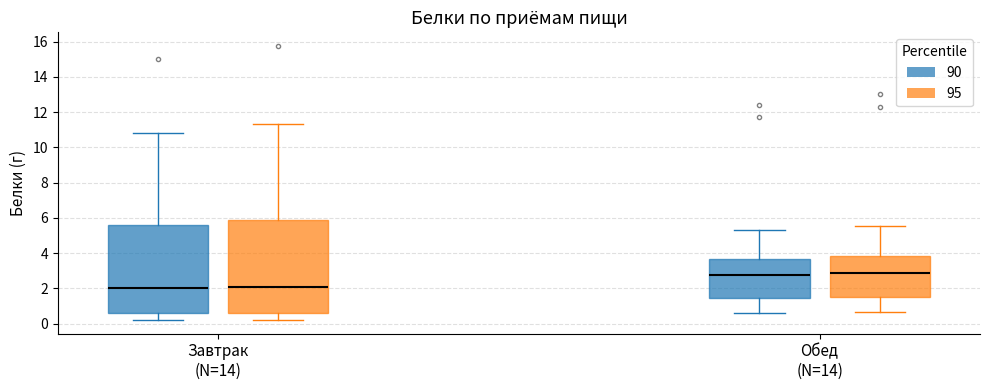

Reading left to right, transcribe this box plot: for each box, give where its median line is, the range the box spans, and where its two whiskers end, as read against the y-axis. The values are not printed on the chart, so give them approximately, as read against the axis.

Завтрак (N=14) (90): median 2.0, box 0.6 to 5.6, whiskers 0.2 to 10.8
Завтрак (N=14) (95): median 2.2, box 0.6 to 5.8, whiskers 0.2 to 11.4
Обед (N=14) (90): median 2.8, box 1.4 to 3.6, whiskers 0.6 to 5.2
Обед (N=14) (95): median 2.8, box 1.6 to 3.8, whiskers 0.6 to 5.6